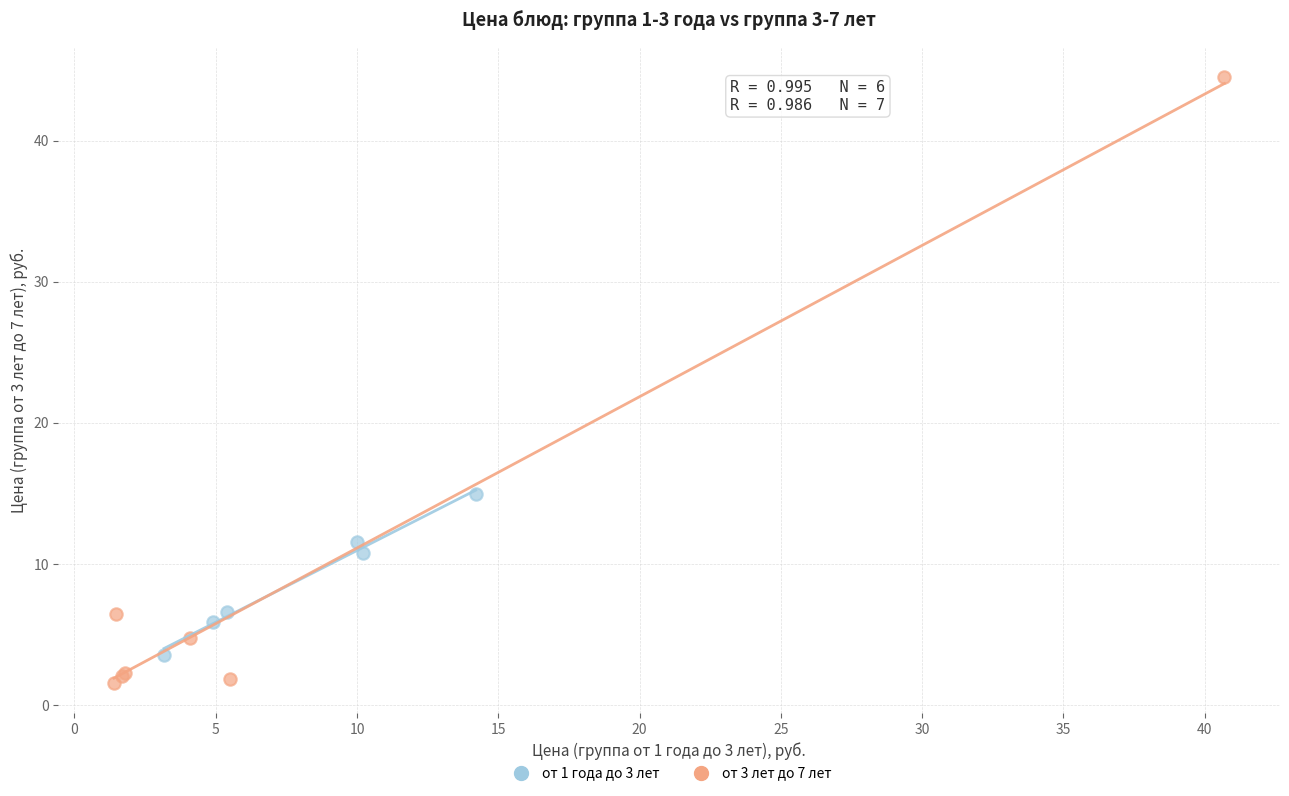

What are all the series names shown in the legend?

от 1 года до 3 лет, от 3 лет до 7 лет